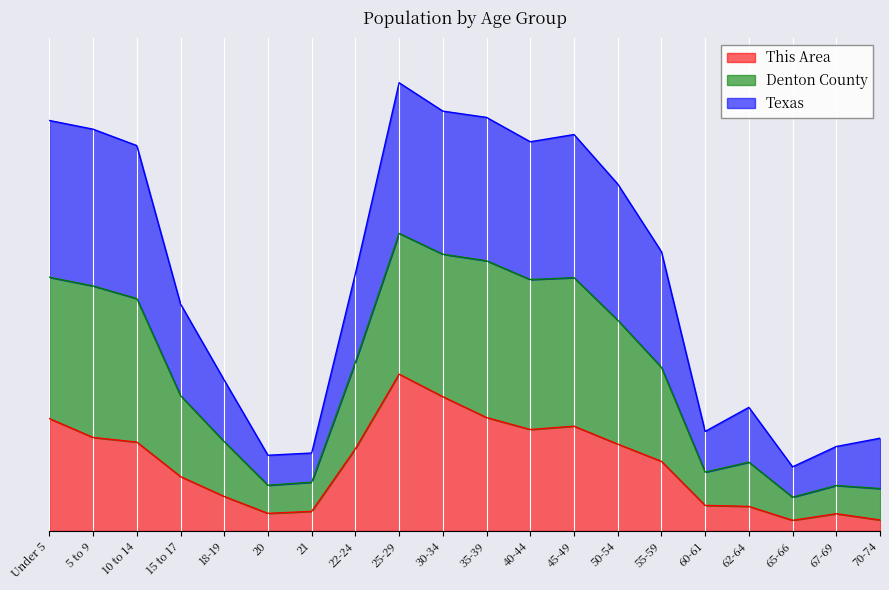

What is the sum of all This Area values?

346.6